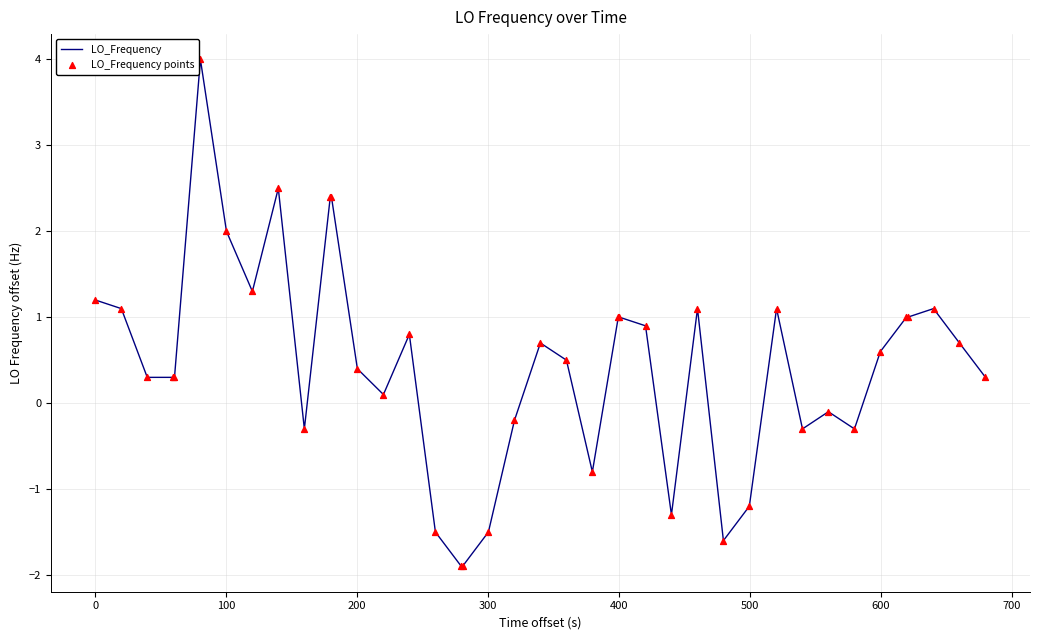

What is the greatest value displayed?

4.0